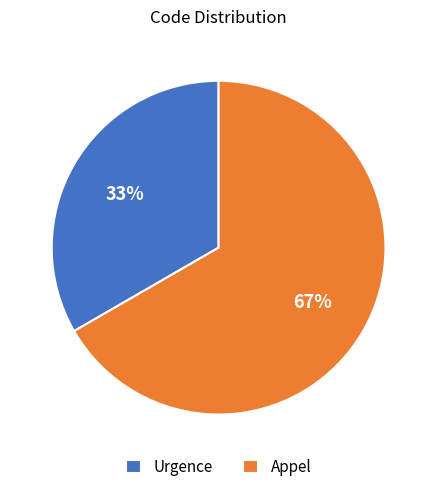

Which slice is the smallest?

Urgence